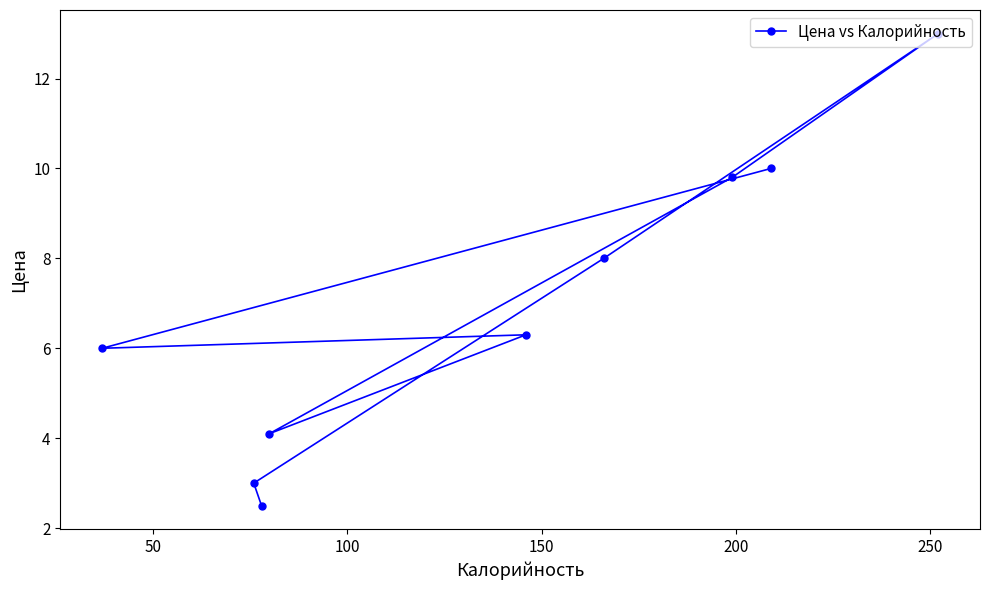

Reading left to right, transcribe all the data shown in this chart.

6.0	3.0	2.5	4.1	6.3	8.0	9.8	10.0	13.0